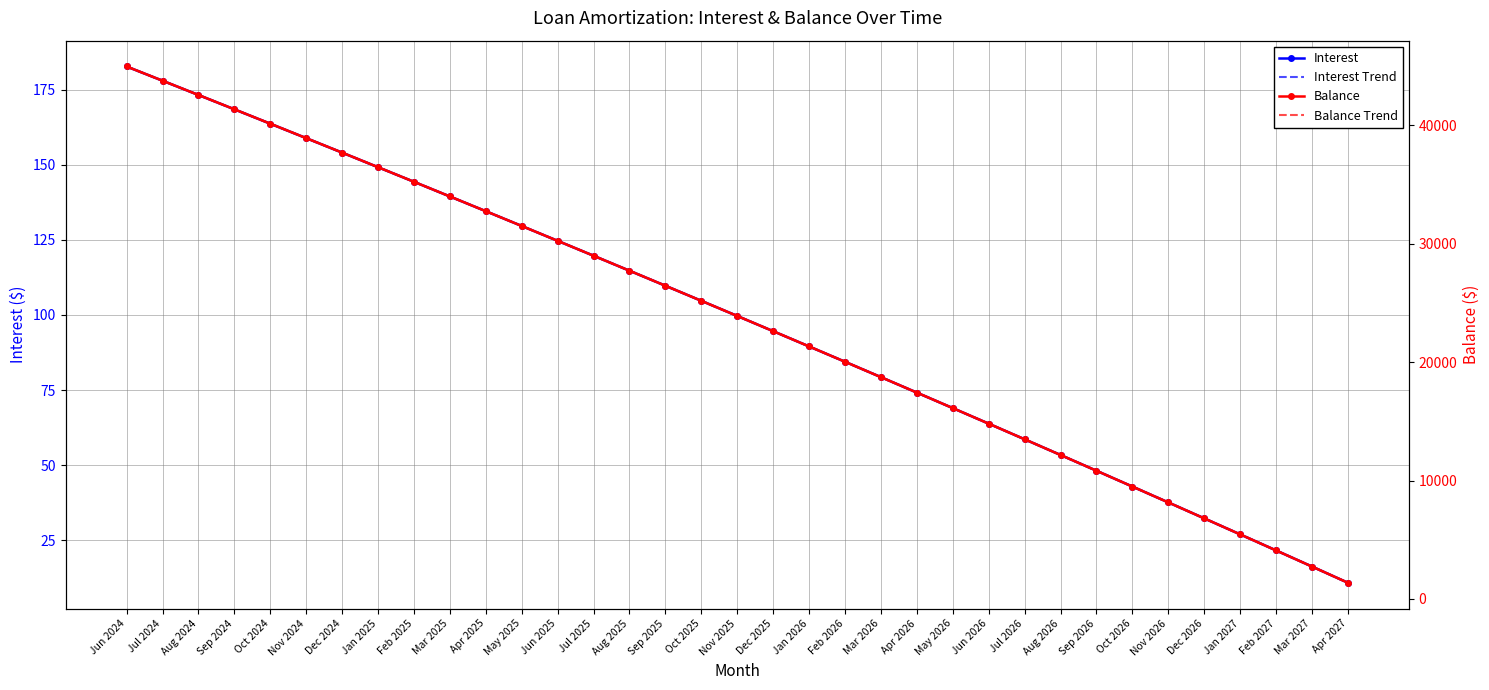

List the labels in order of Interest value, smallest first.

Apr 2027, Mar 2027, Feb 2027, Jan 2027, Dec 2026, Nov 2026, Oct 2026, Sep 2026, Aug 2026, Jul 2026, Jun 2026, May 2026, Apr 2026, Mar 2026, Feb 2026, Jan 2026, Dec 2025, Nov 2025, Oct 2025, Sep 2025, Aug 2025, Jul 2025, Jun 2025, May 2025, Apr 2025, Mar 2025, Feb 2025, Jan 2025, Dec 2024, Nov 2024, Oct 2024, Sep 2024, Aug 2024, Jul 2024, Jun 2024